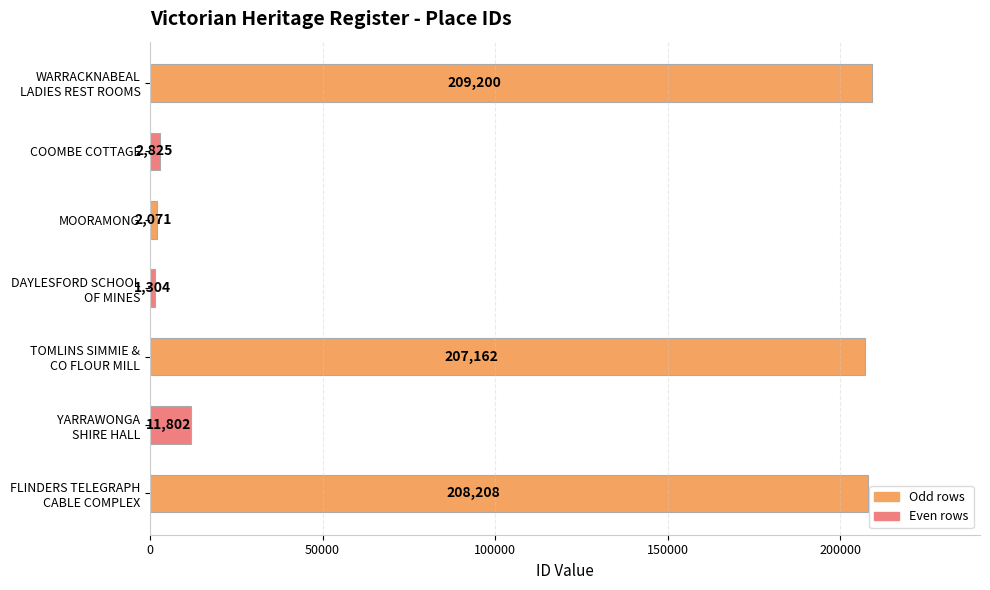

Are the bars grouped side by side (vs. stacked)?

No